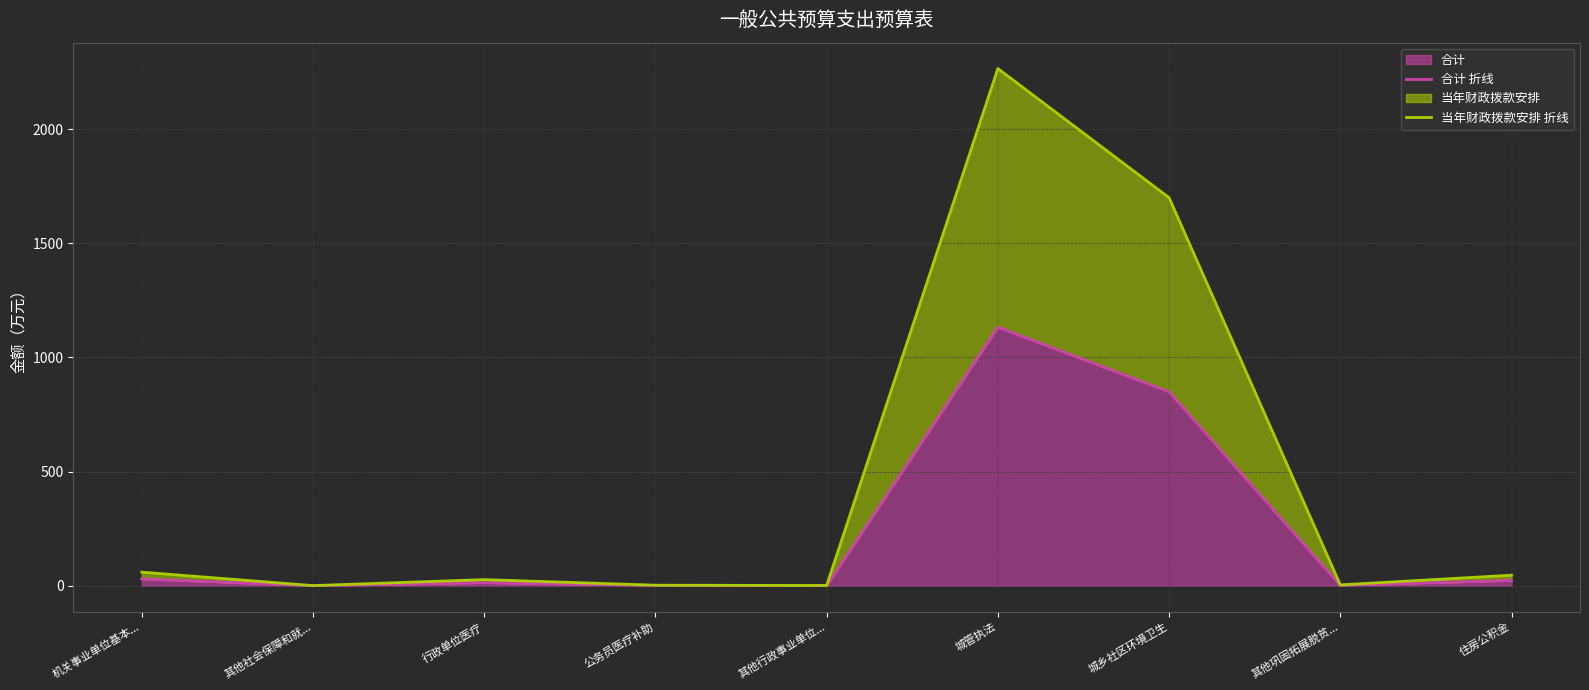

Is it true that 合计 折线 equals 1.1 at 其他行政事业单位...?

False